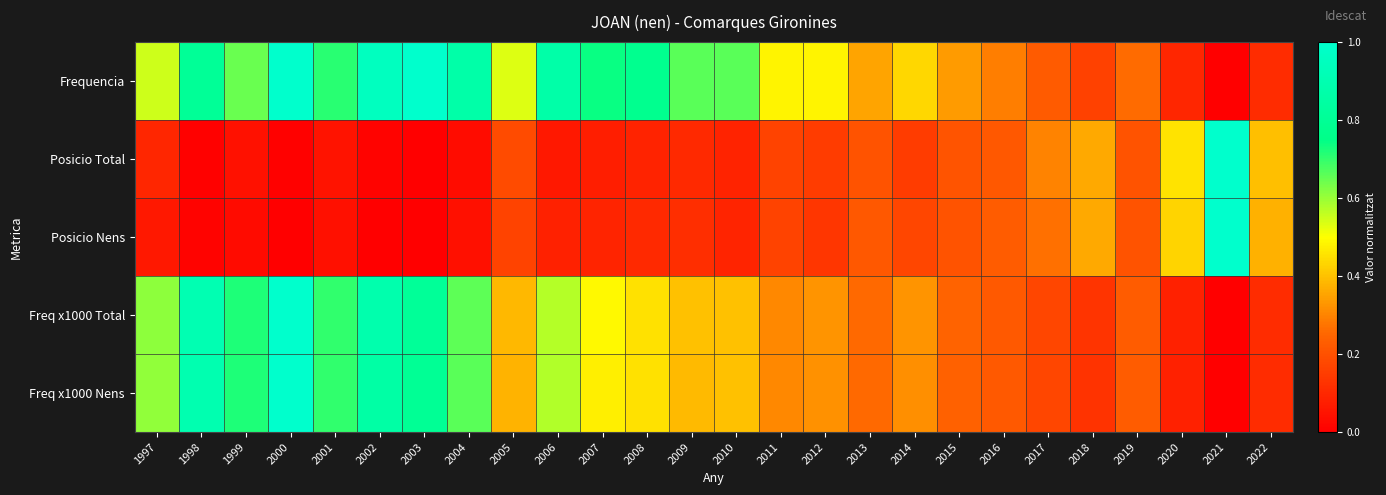

What is the spread (max minus min) of values at 2007?

0.7